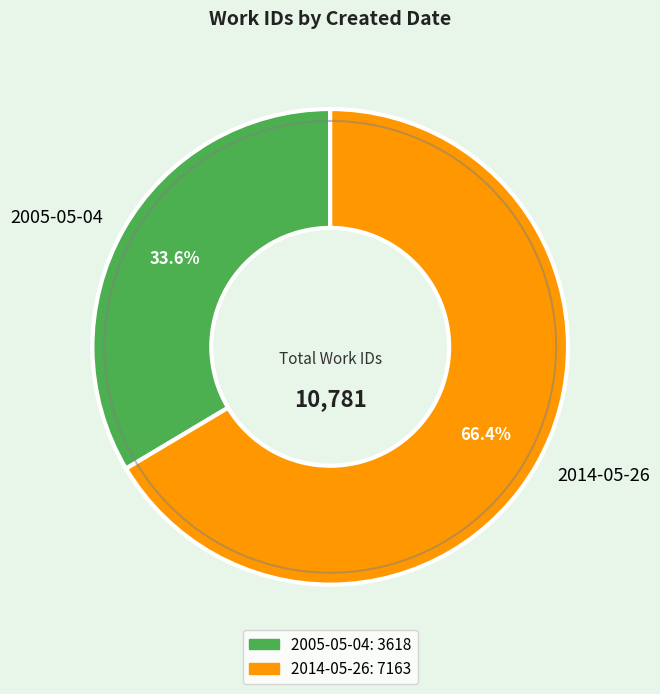

Count the number of slices in the pie.

2